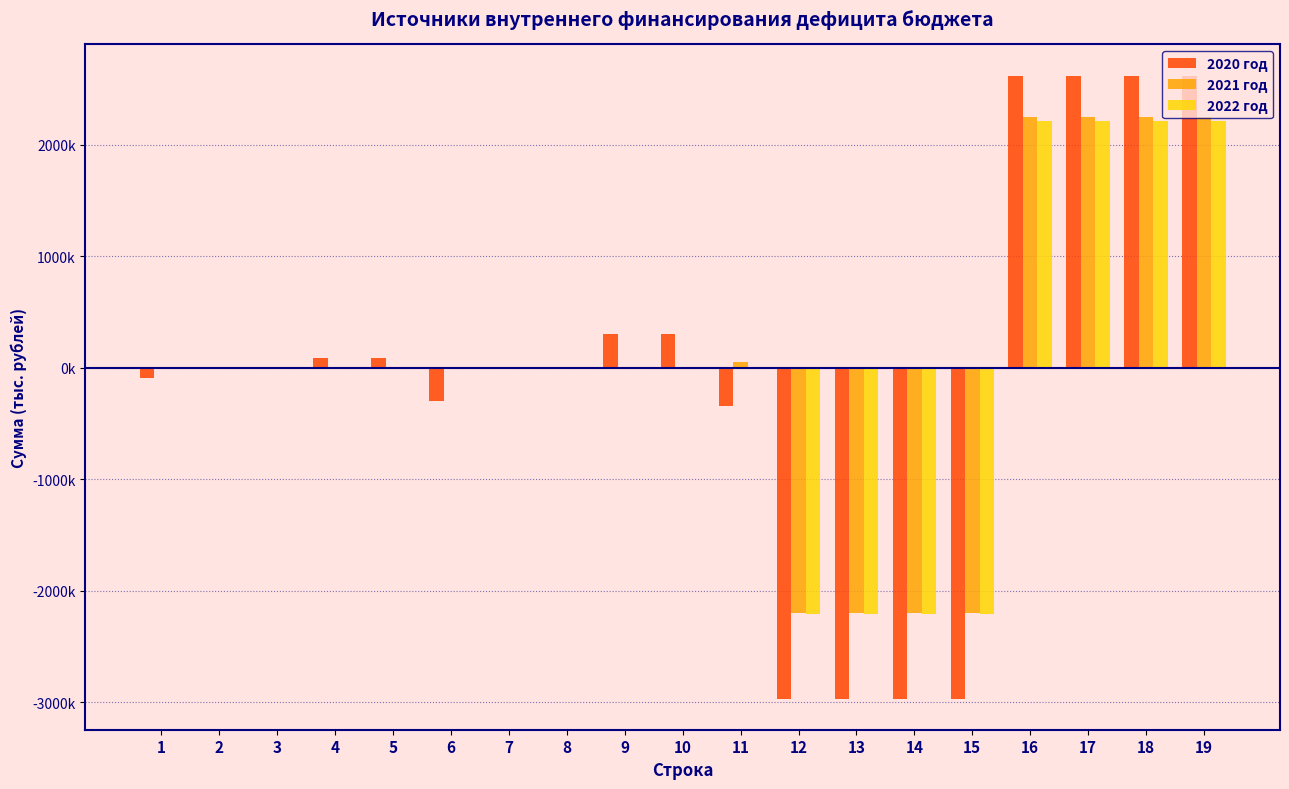

What are all the series names shown in the legend?

2020 год, 2021 год, 2022 год